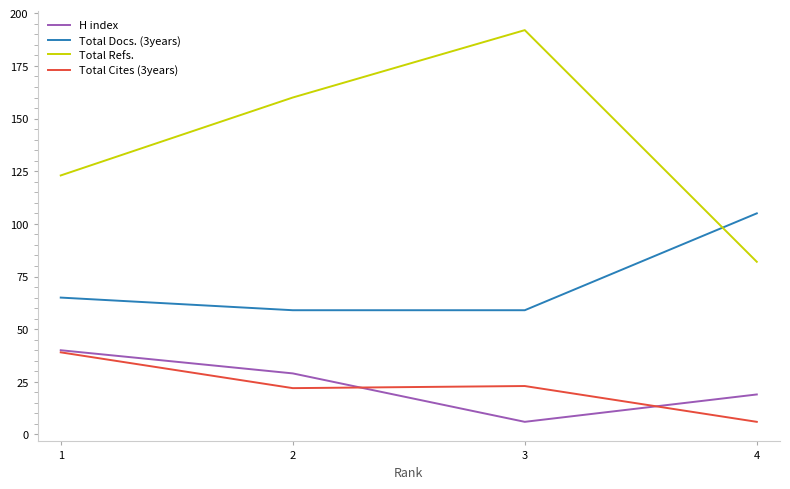

What is the average value of the Total Docs. (3years) series?

72